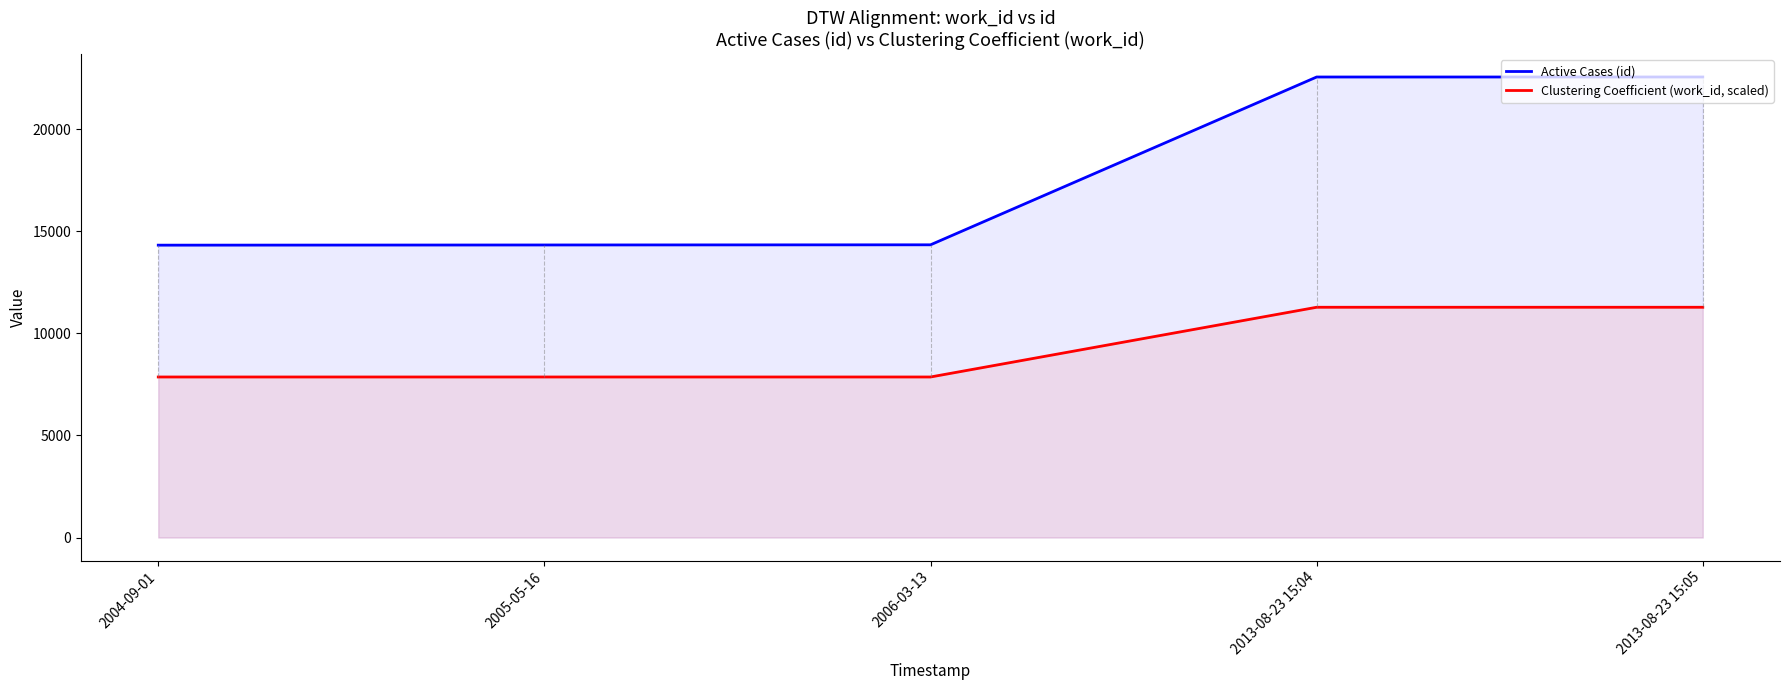

Which series has the largest total across all categories?

Active Cases (id)